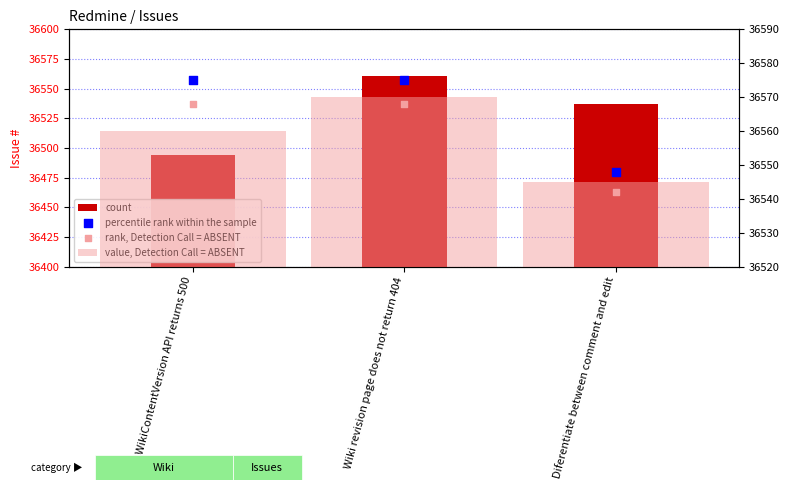

Which series reaches the minimum Y coordinate?

count